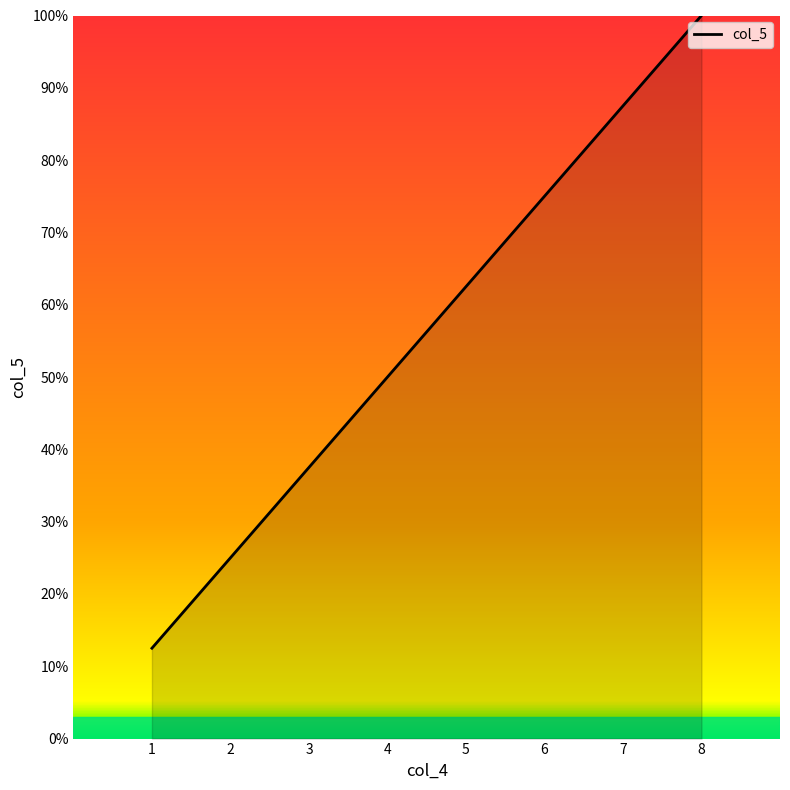

Does the chart display data point markers on the line(s)?

No